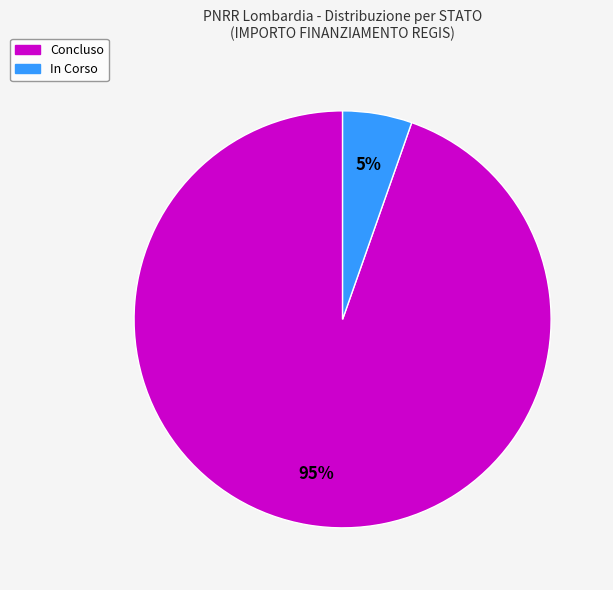

Between In Corso and Concluso, which is larger?

Concluso